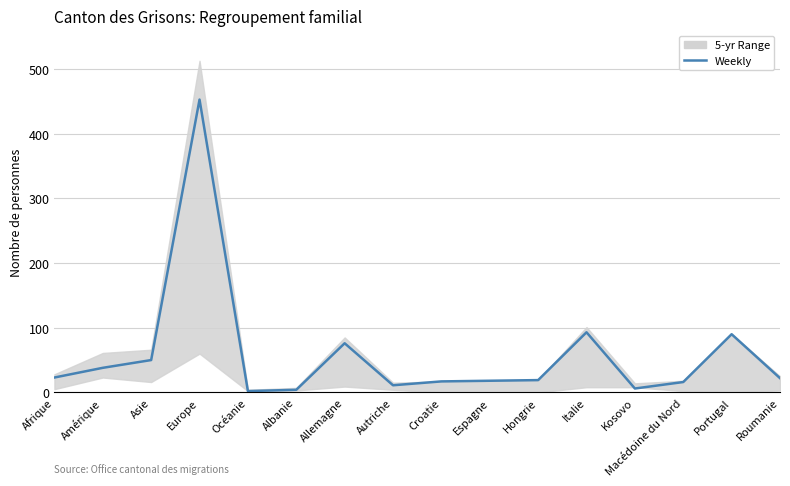

How many data points are above 22?

7